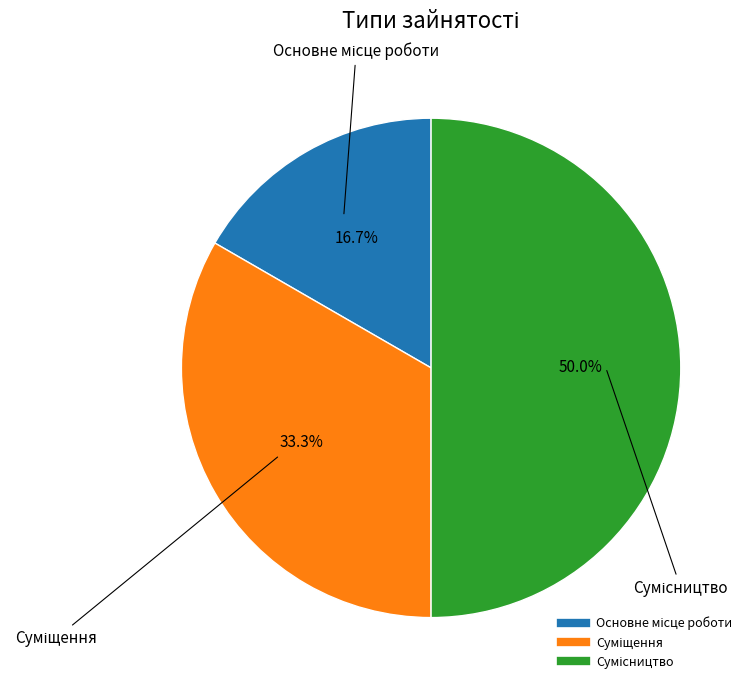

Count the number of slices in the pie.

3